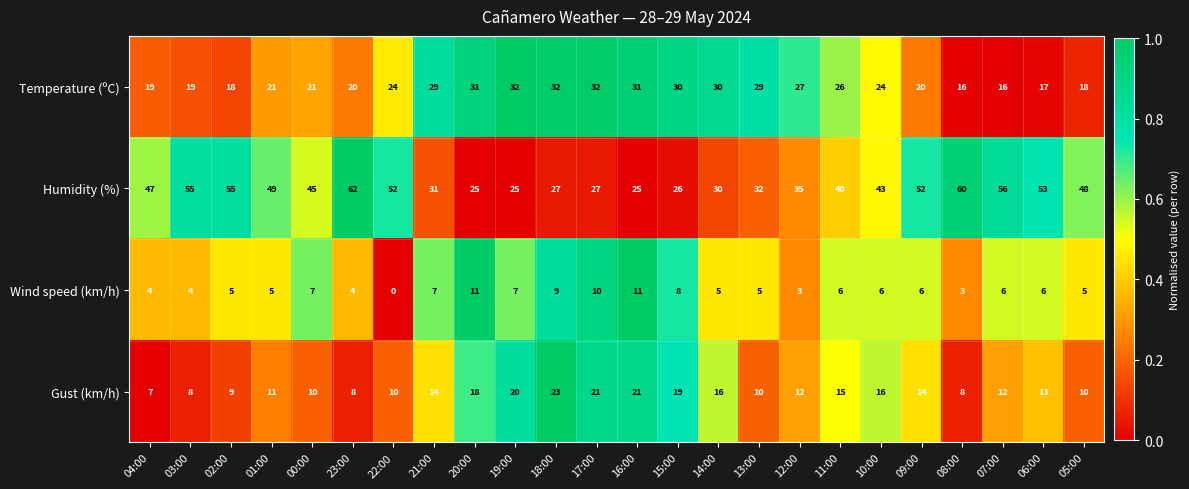

What is the total value across all series at 10:00?

89